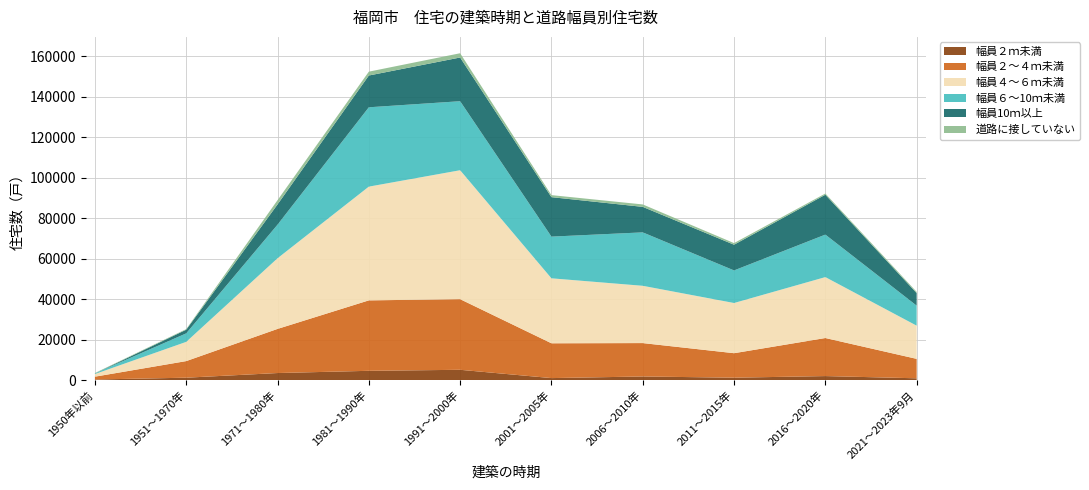

Reading right to left, list all the values displayed in this chart.

幅員２ｍ未満: 1000	2100	1300	1900	1100	5200	4700	3600	1300	400
幅員２～４ｍ未満: 9600	18800	12100	16500	17200	34900	34800	21800	8200	1400
幅員４～６ｍ未満: 16400	30100	24800	28300	32100	63700	56200	34900	9500	1300
幅員６～10ｍ未満: 9900	21000	16100	26400	20600	34100	39200	16600	4200	300
幅員10ｍ以上: 6200	19700	12700	12600	19500	21600	15700	10000	1800	0
道路に接していない: 600	600	800	1200	1000	2100	1900	2100	300	200